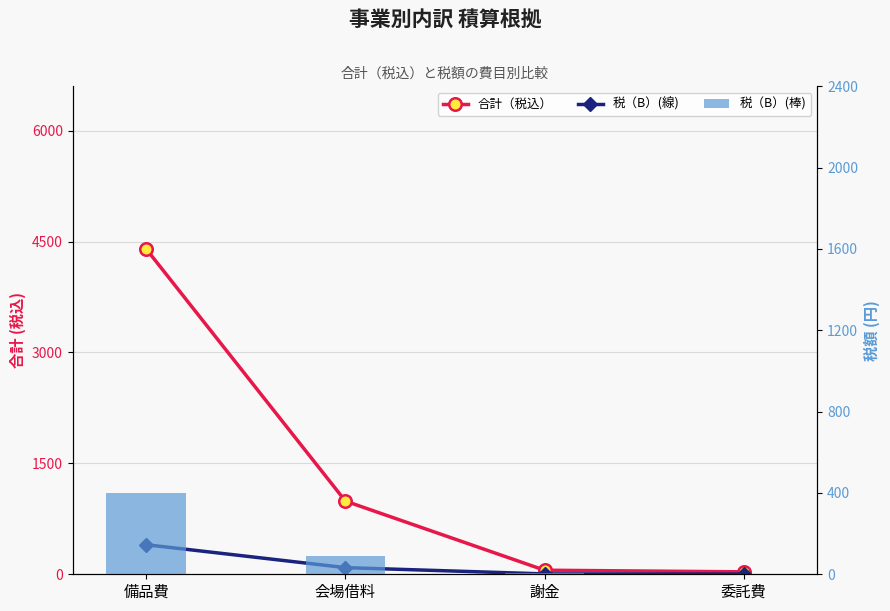

What is the approximate value of 税（B） at 備品費, to the nearest 50?

400